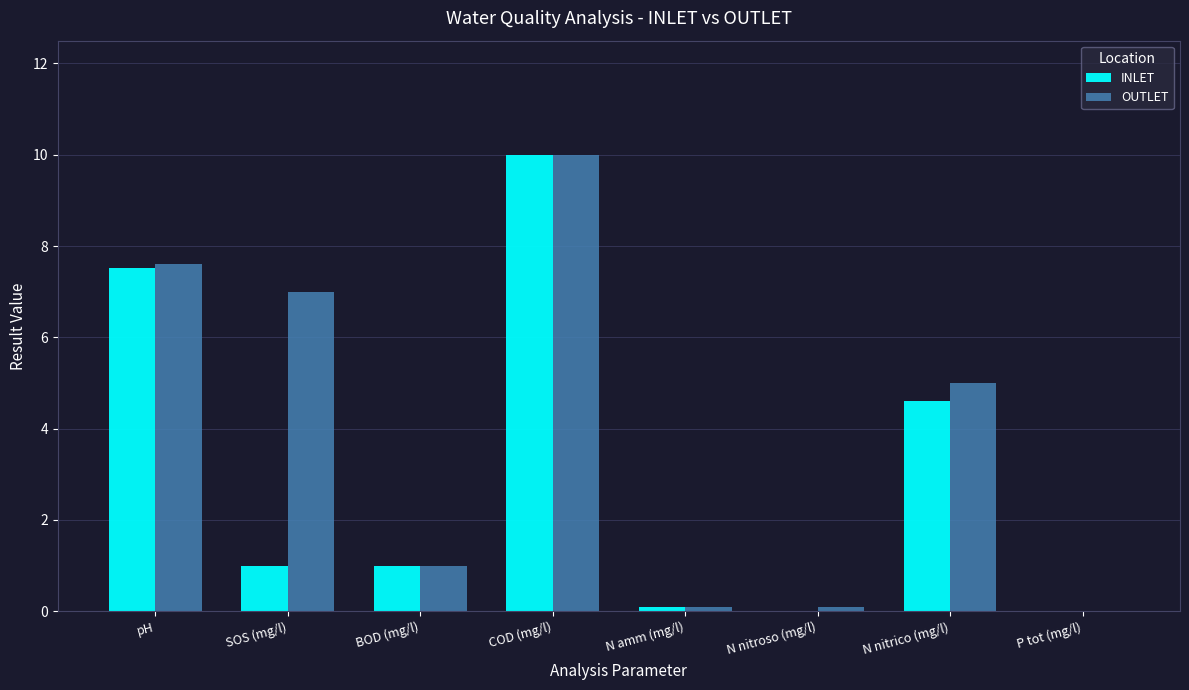

Are the bars grouped side by side (vs. stacked)?

Yes